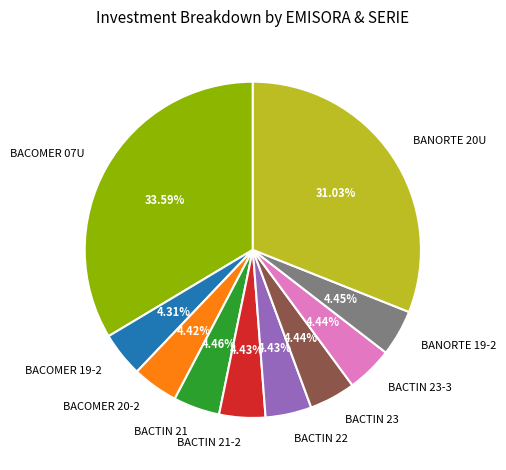

Count the number of slices in the pie.

10